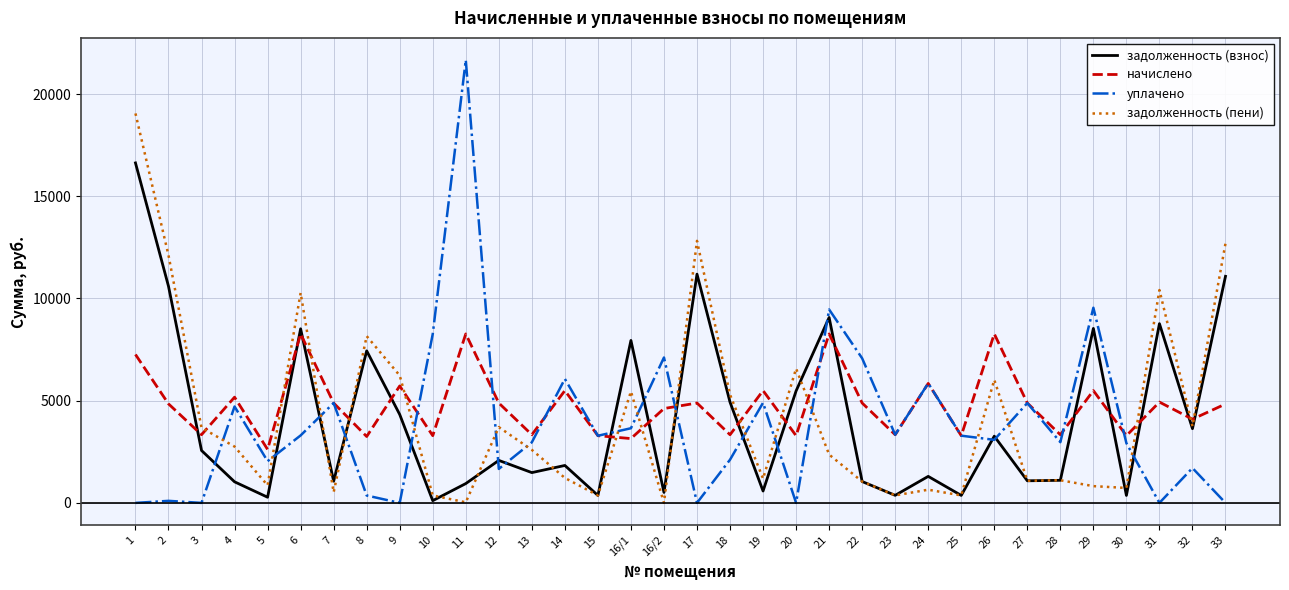

Which series has the widest spread of values?

уплачено